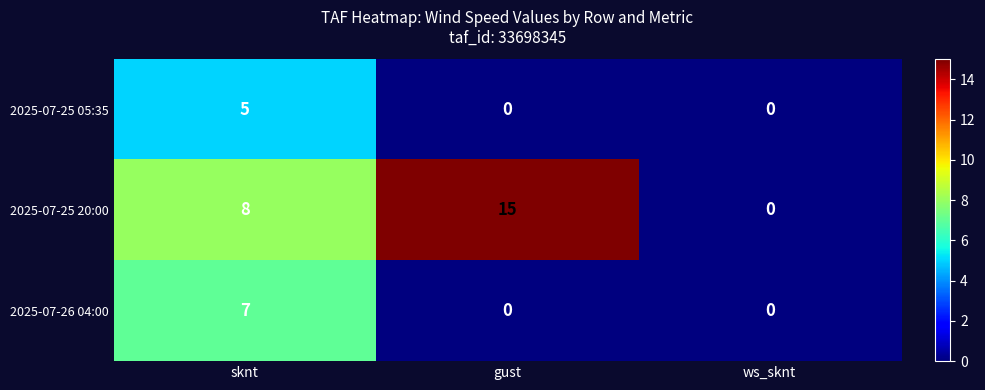

True or false: 2025-07-25 05:35 has a value of 8 at sknt.

False